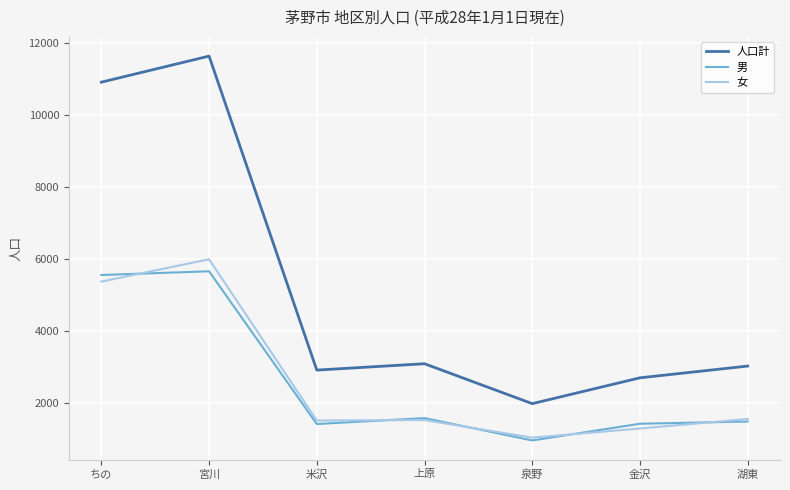

Read the 女 value at 金沢.

1278